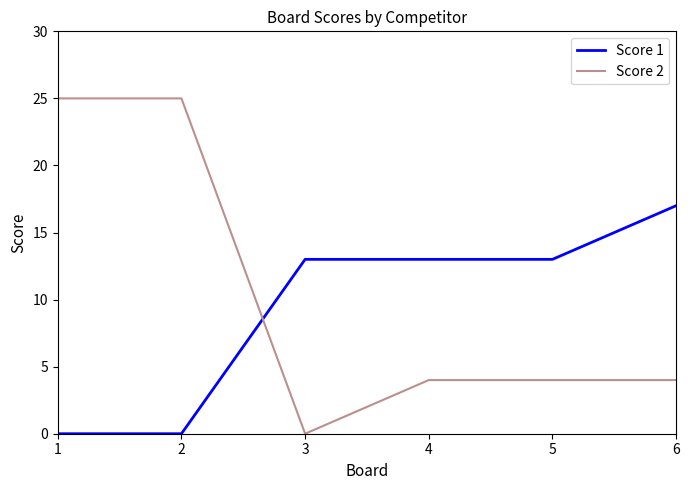

Where does the Score 2 series first go above 4?

1